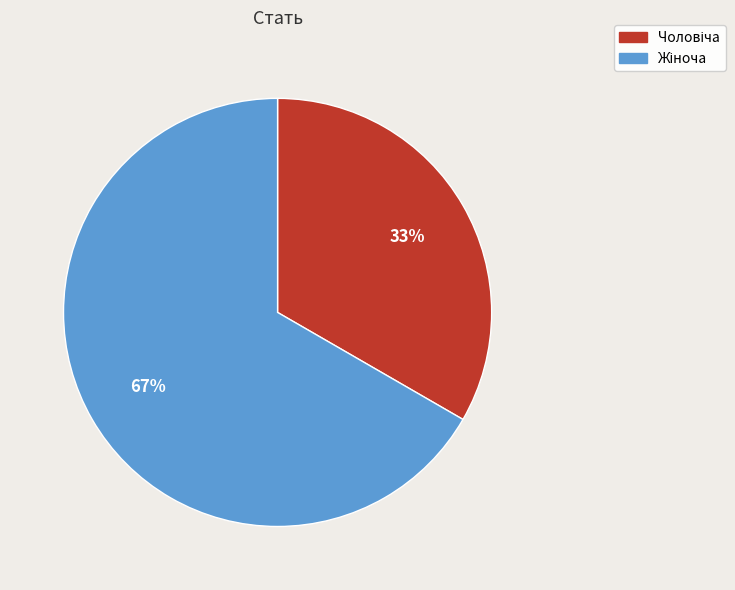

Does any single category account for the majority?

Yes